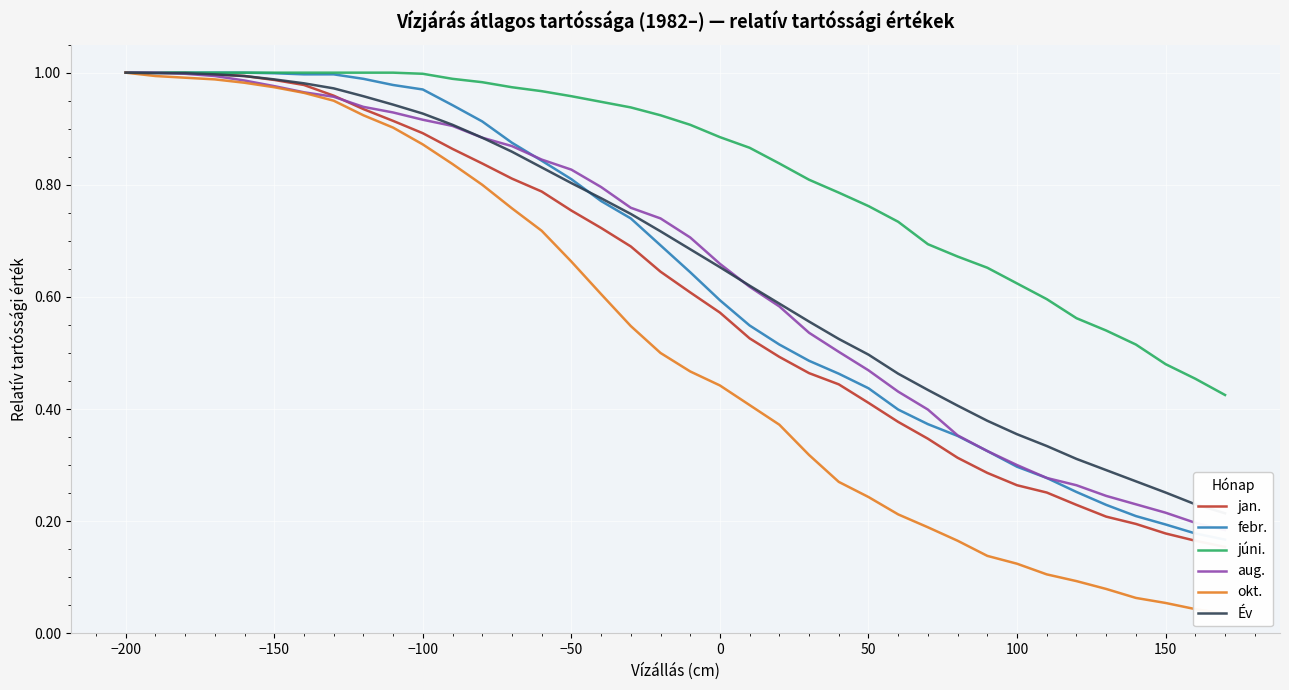

The júni. series shows 1.7 at −150. True or false?

False